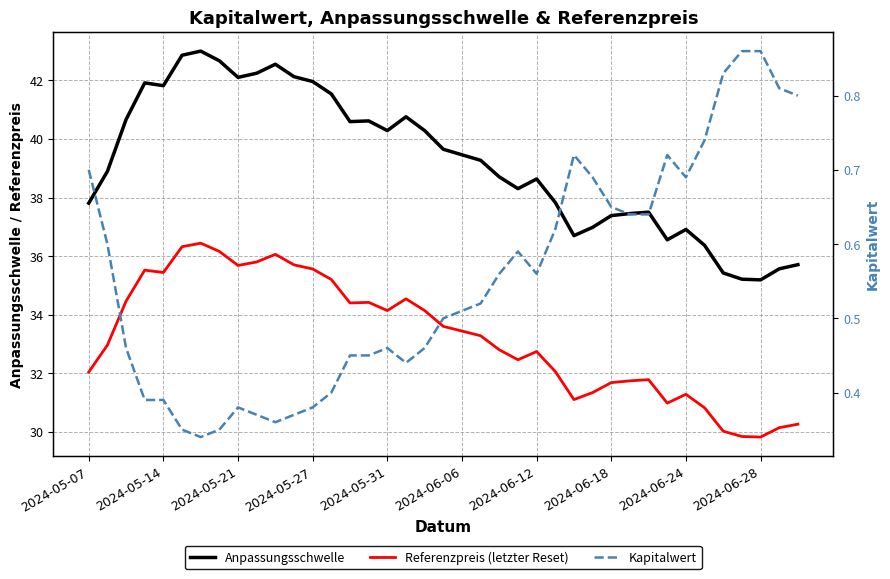

True or false: Kapitalwert and Anpassungsschwelle cross at least once.

False